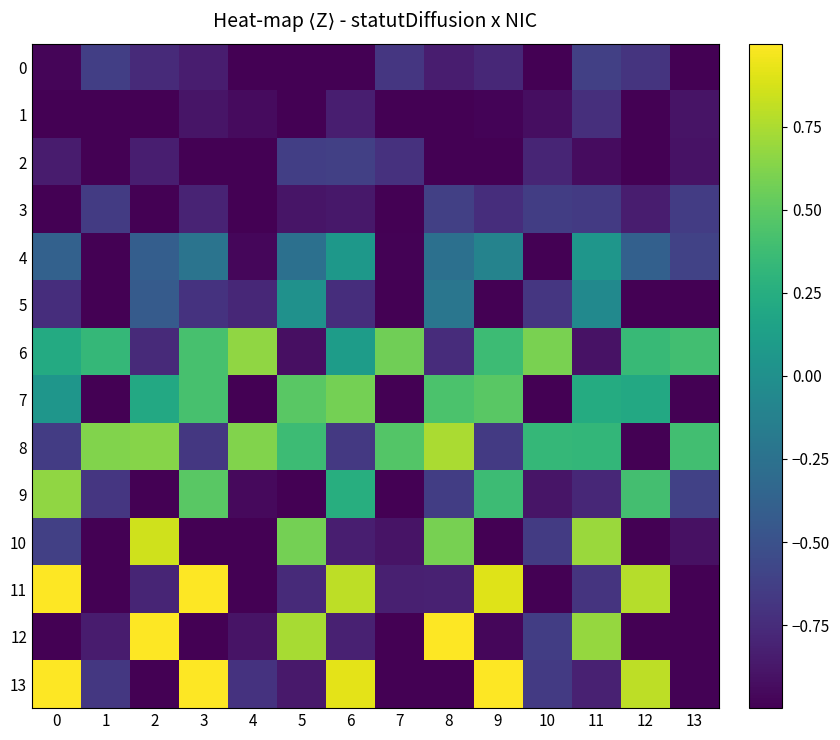

Reading right to left, extract all data points from this chart.

0: 13=-1.0	12=-0.7	11=-0.6	10=-1.0	9=-0.8	8=-0.8	7=-0.7	6=-1.0	5=-1.0	4=-1.0	3=-0.8	2=-0.8	1=-0.6	0=-1.0
1: 13=-0.9	12=-1.0	11=-0.7	10=-0.9	9=-1.0	8=-1.0	7=-1.0	6=-0.8	5=-1.0	4=-0.9	3=-0.9	2=-1.0	1=-1.0	0=-1.0
2: 13=-0.9	12=-1.0	11=-0.9	10=-0.8	9=-1.0	8=-1.0	7=-0.7	6=-0.6	5=-0.6	4=-1.0	3=-1.0	2=-0.8	1=-1.0	0=-0.8
3: 13=-0.6	12=-0.8	11=-0.7	10=-0.6	9=-0.7	8=-0.6	7=-1.0	6=-0.9	5=-0.9	4=-1.0	3=-0.8	2=-1.0	1=-0.7	0=-1.0
4: 13=-0.6	12=-0.4	11=0.1	10=-1.0	9=-0.1	8=-0.3	7=-1.0	6=0.1	5=-0.3	4=-1.0	3=-0.2	2=-0.4	1=-1.0	0=-0.4
5: 13=-1.0	12=-1.0	11=-0.1	10=-0.7	9=-1.0	8=-0.2	7=-1.0	6=-0.7	5=0.0	4=-0.8	3=-0.7	2=-0.4	1=-1.0	0=-0.7
6: 13=0.4	12=0.3	11=-0.9	10=0.6	9=0.4	8=-0.7	7=0.6	6=0.1	5=-0.9	4=0.7	3=0.4	2=-0.8	1=0.3	0=0.2
7: 13=-1.0	12=0.2	11=0.2	10=-1.0	9=0.5	8=0.4	7=-1.0	6=0.6	5=0.5	4=-1.0	3=0.4	2=0.2	1=-1.0	0=0.1
8: 13=0.4	12=-1.0	11=0.3	10=0.3	9=-0.7	8=0.7	7=0.5	6=-0.7	5=0.4	4=0.6	3=-0.7	2=0.6	1=0.6	0=-0.6
9: 13=-0.6	12=0.4	11=-0.8	10=-0.9	9=0.4	8=-0.6	7=-1.0	6=0.3	5=-1.0	4=-0.9	3=0.5	2=-1.0	1=-0.7	0=0.7
10: 13=-0.9	12=-1.0	11=0.7	10=-0.7	9=-1.0	8=0.6	7=-0.9	6=-0.8	5=0.6	4=-1.0	3=-1.0	2=0.9	1=-1.0	0=-0.6
11: 13=-1.0	12=0.8	11=-0.7	10=-1.0	9=0.9	8=-0.8	7=-0.8	6=0.8	5=-0.8	4=-1.0	3=1.0	2=-0.8	1=-1.0	0=1.0
12: 13=-1.0	12=-1.0	11=0.7	10=-0.6	9=-1.0	8=1.0	7=-1.0	6=-0.8	5=0.7	4=-0.9	3=-1.0	2=1.0	1=-0.8	0=-1.0
13: 13=-1.0	12=0.8	11=-0.8	10=-0.7	9=1.0	8=-1.0	7=-1.0	6=0.9	5=-0.9	4=-0.7	3=1.0	2=-1.0	1=-0.7	0=1.0